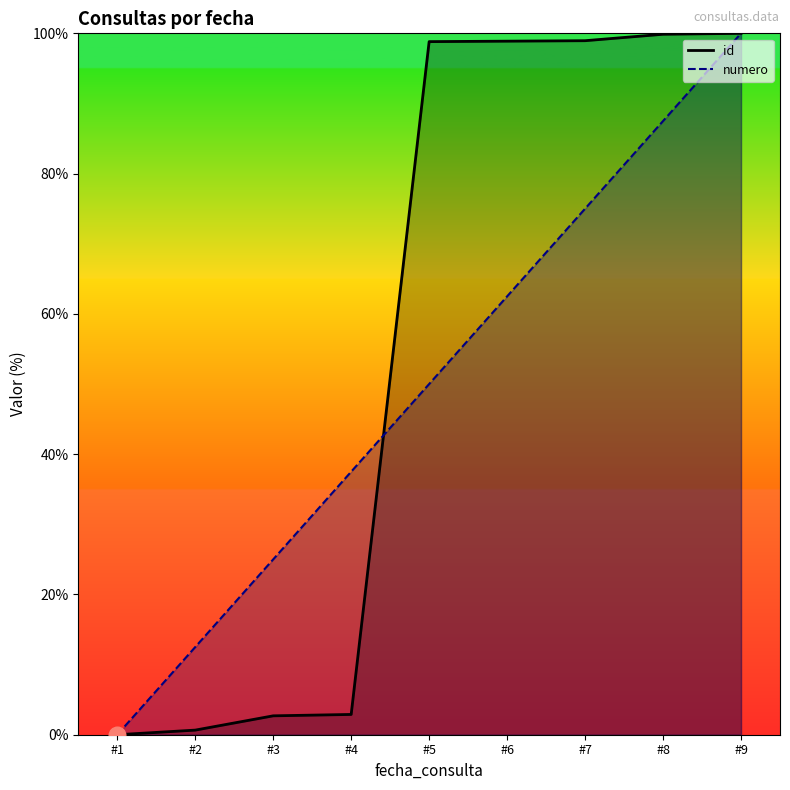

How many values in id are above zero?

8